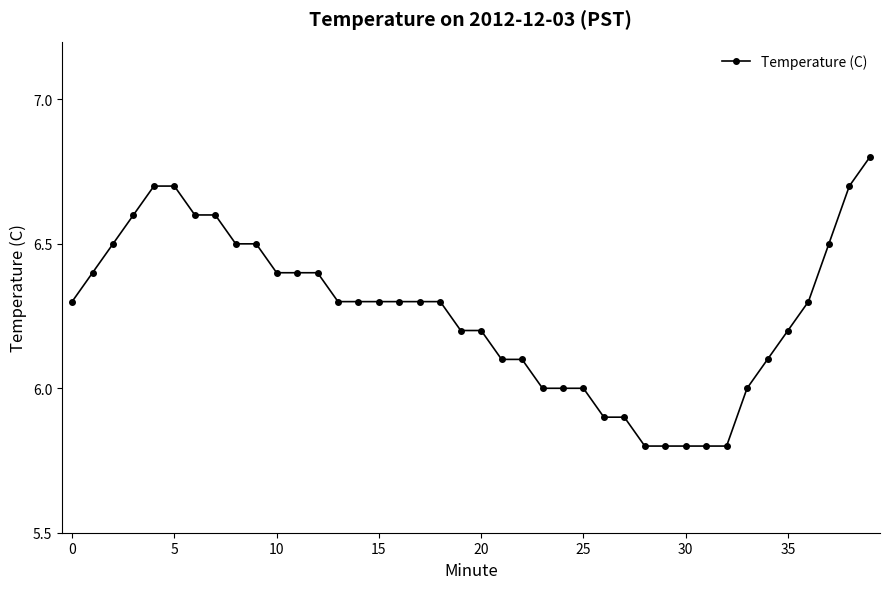

What is the value of the 7th point from the left?

6.6